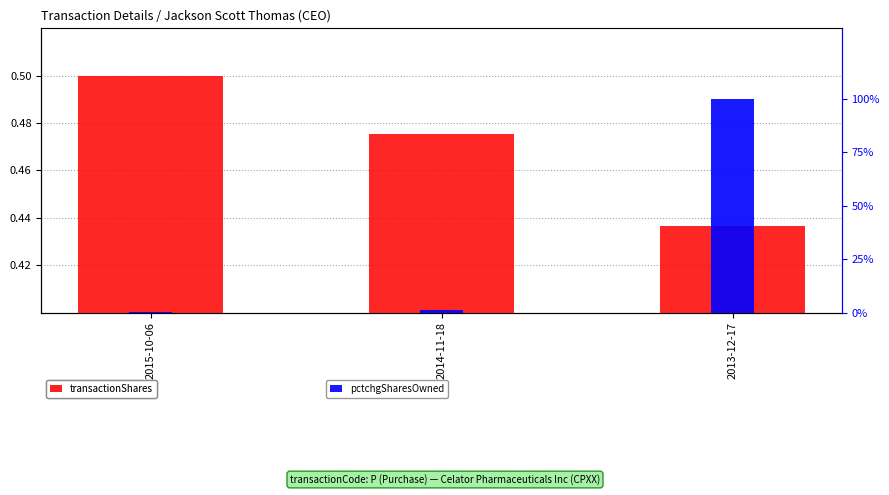

What is the spread (max minus min) of values at 2013-12-17?

99.6